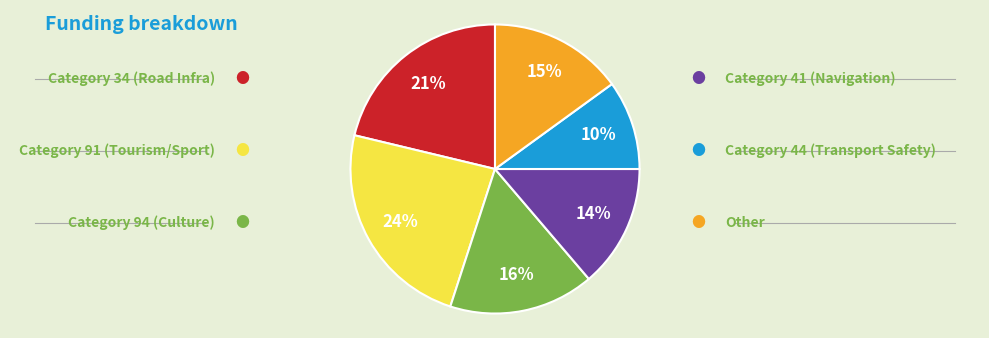

To the nearest percent, what is the difference between the largest and smallest slice percentages?

14%